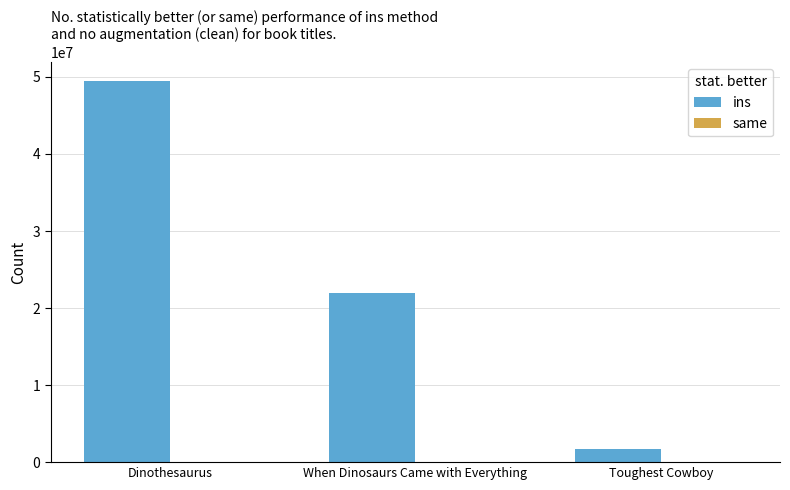

What is the sum of all ins values?

73130076